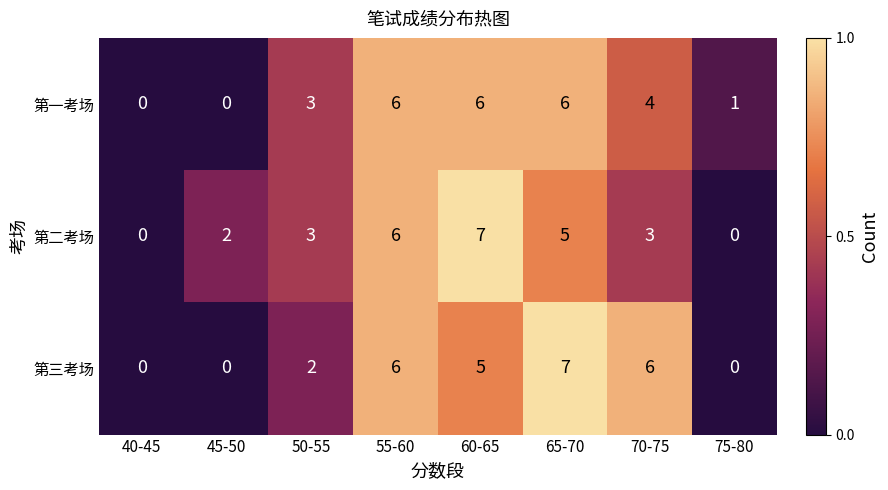

Reading right to left, list all the values displayed in this chart.

第一考场: 75-80=1	70-75=4	65-70=6	60-65=6	55-60=6	50-55=3	45-50=0	40-45=0
第二考场: 75-80=0	70-75=3	65-70=5	60-65=7	55-60=6	50-55=3	45-50=2	40-45=0
第三考场: 75-80=0	70-75=6	65-70=7	60-65=5	55-60=6	50-55=2	45-50=0	40-45=0